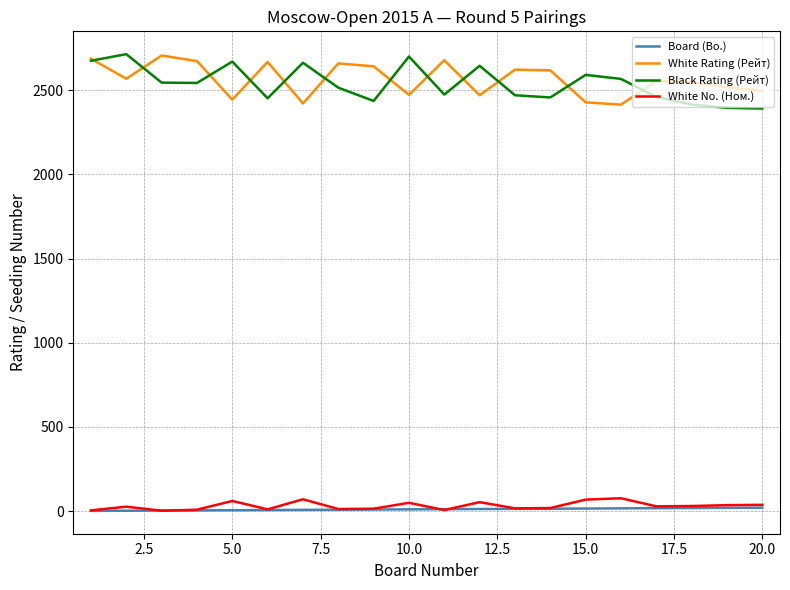

What is the maximum value for Black Rating (Рейт)?

2714